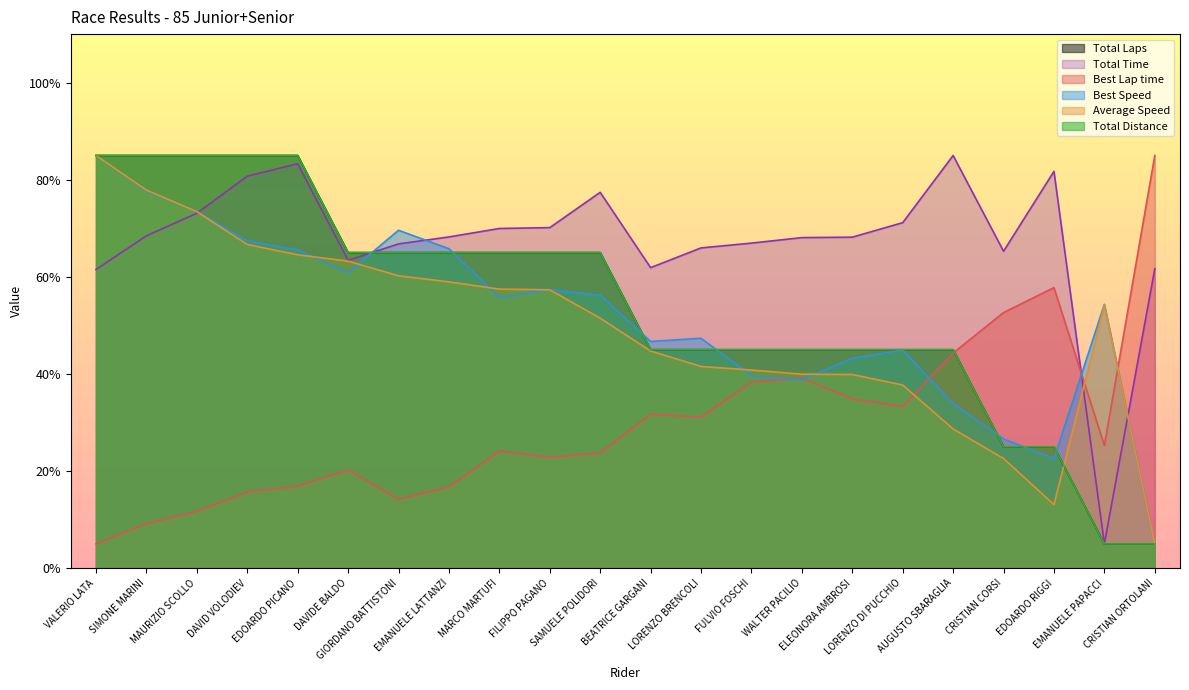

How many data points in Average Speed are above 54?

11